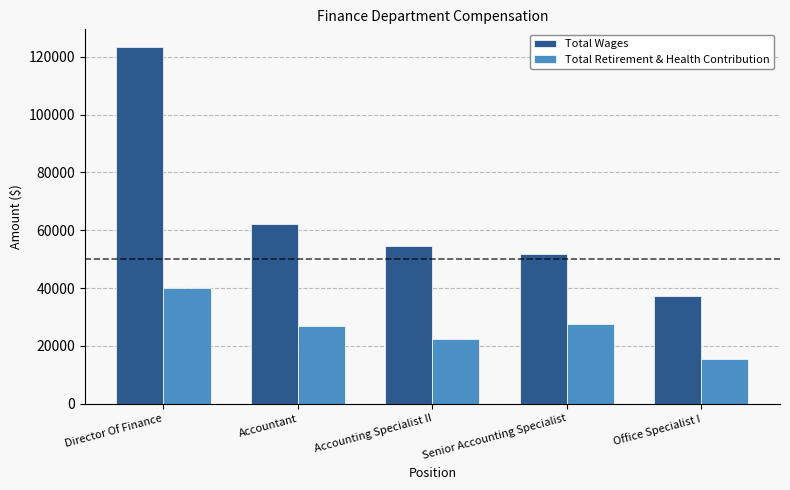

What are all the series names shown in the legend?

Total Wages, Total Retirement & Health Contribution